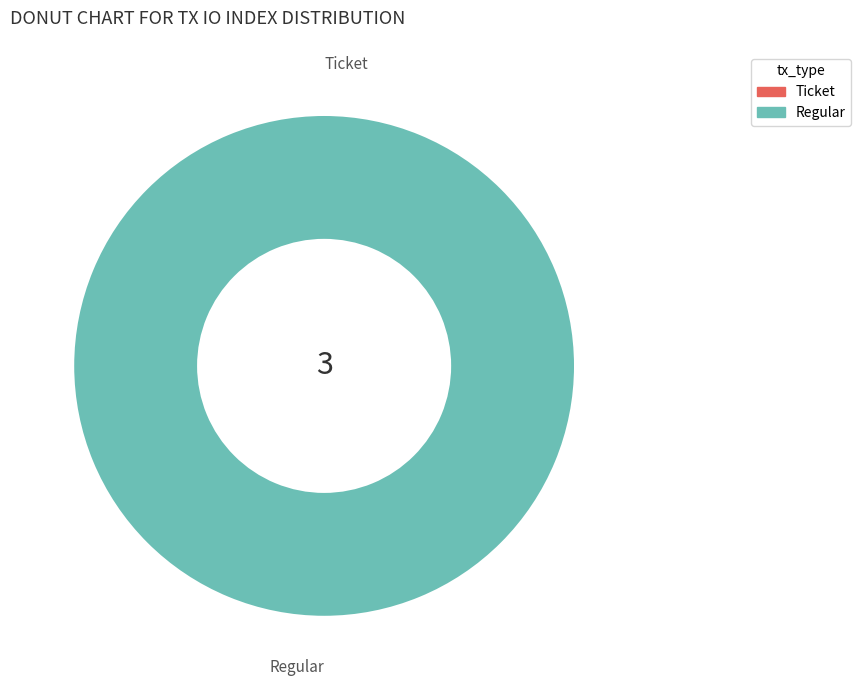

Which slice is the largest?

Regular